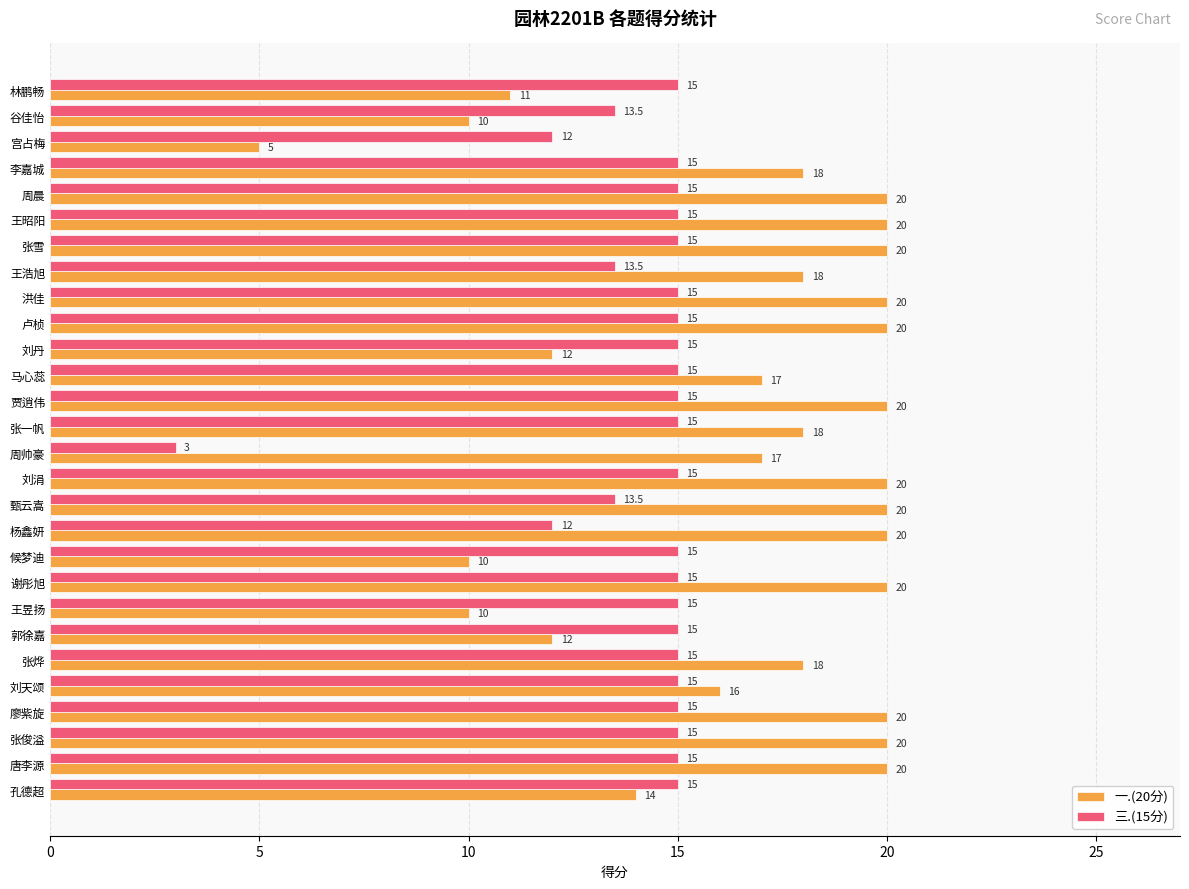

Is it true that 一.(20分) equals 13.1 at 甄云嵩?

False